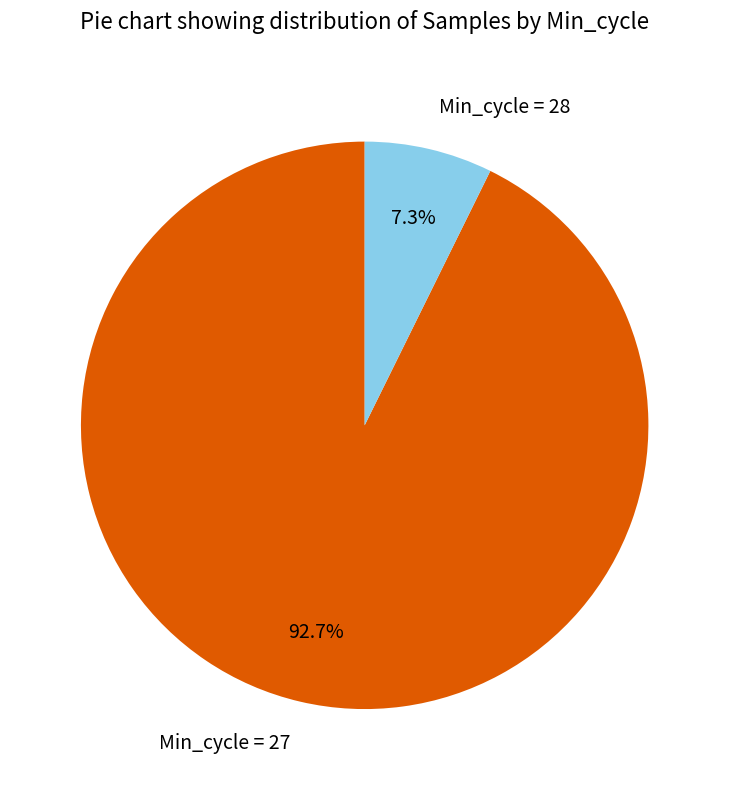

Is Min_cycle = 27 the majority of the pie?

Yes